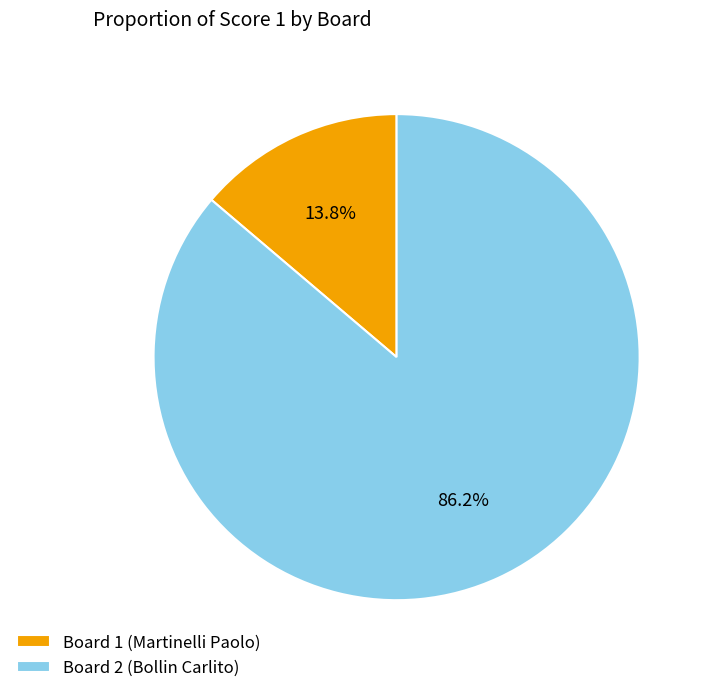

Combined, what portion of the pie is Board 2 (Bollin Carlito) and Board 1 (Martinelli Paolo)?

100.0%